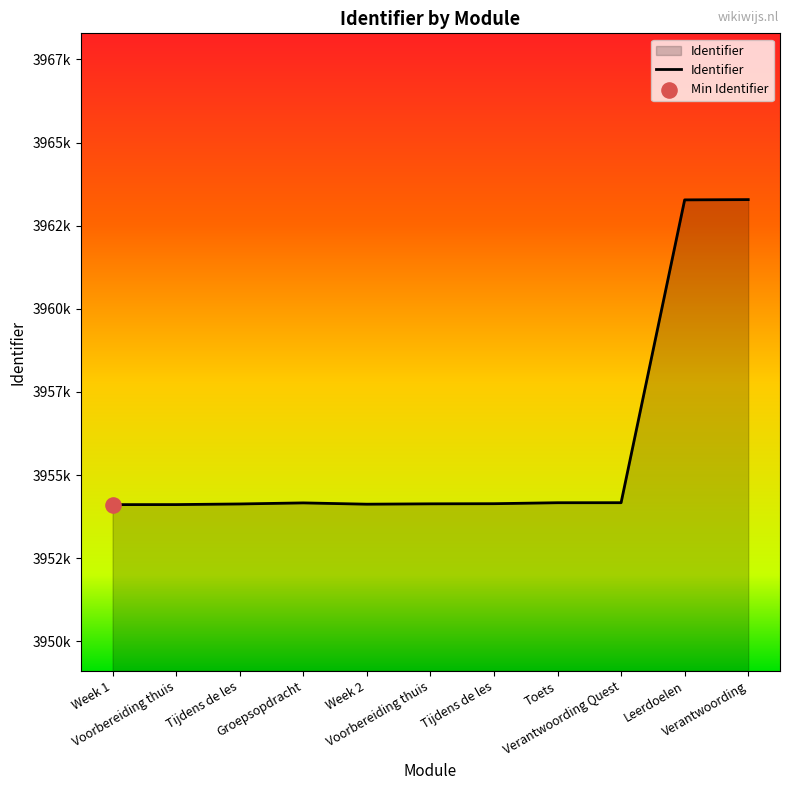

What is the ratio of the value at Tijdens de les to the value at Voorbereiding thuis?

1.0